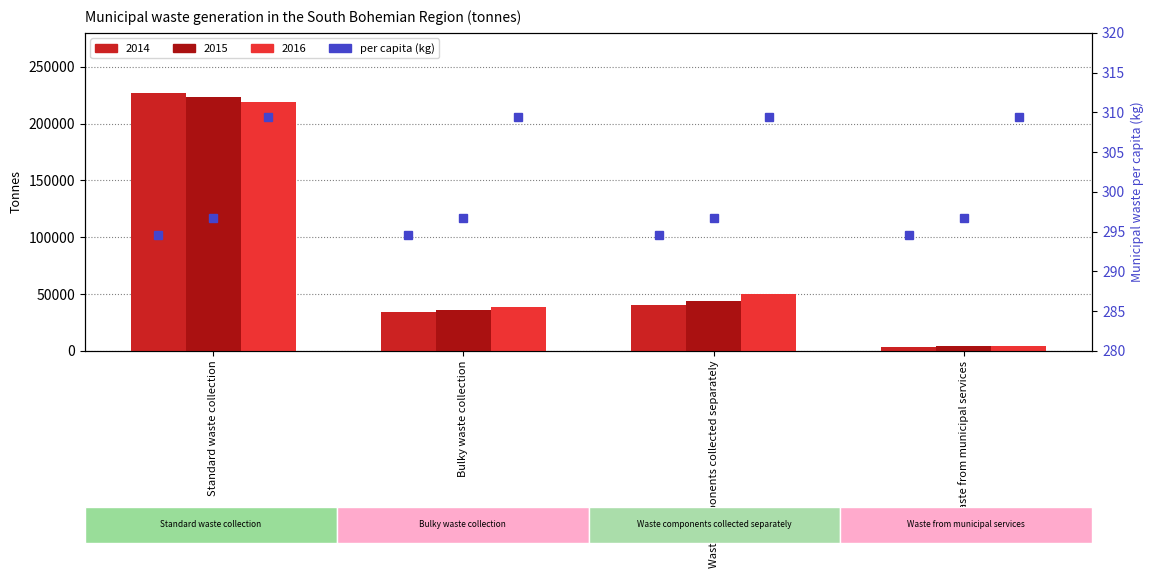

Which has a higher value, Standard waste collection or Waste from municipal services?

Standard waste collection